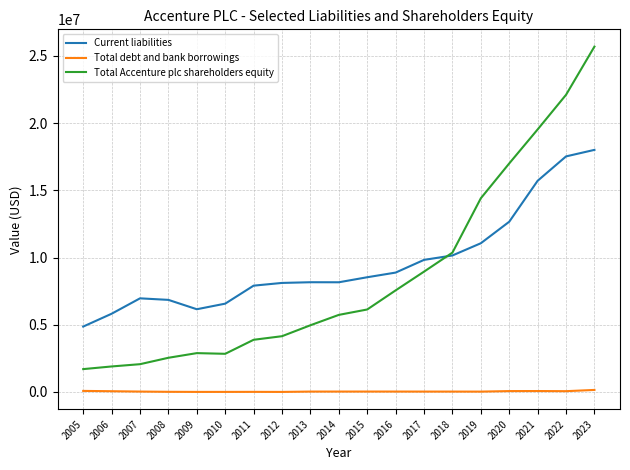

What are all the series names shown in the legend?

Current liabilities, Total debt and bank borrowings, Total Accenture plc shareholders equity